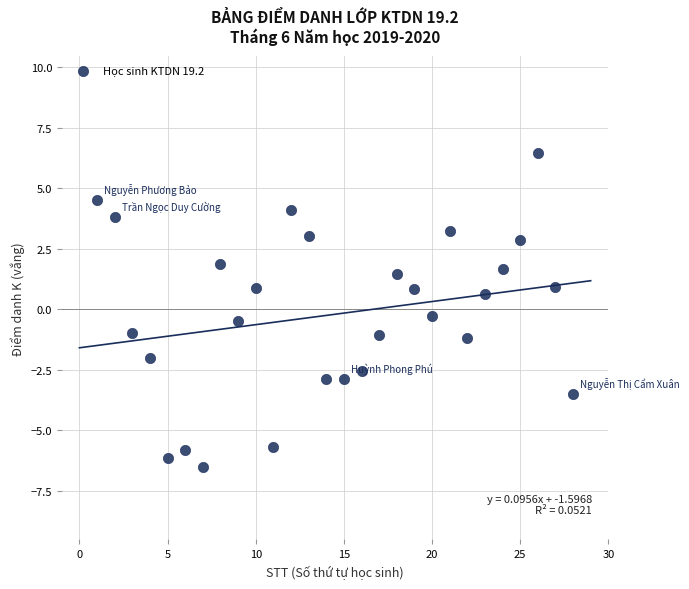

What is the range of Y values (max minus min)?

13.0